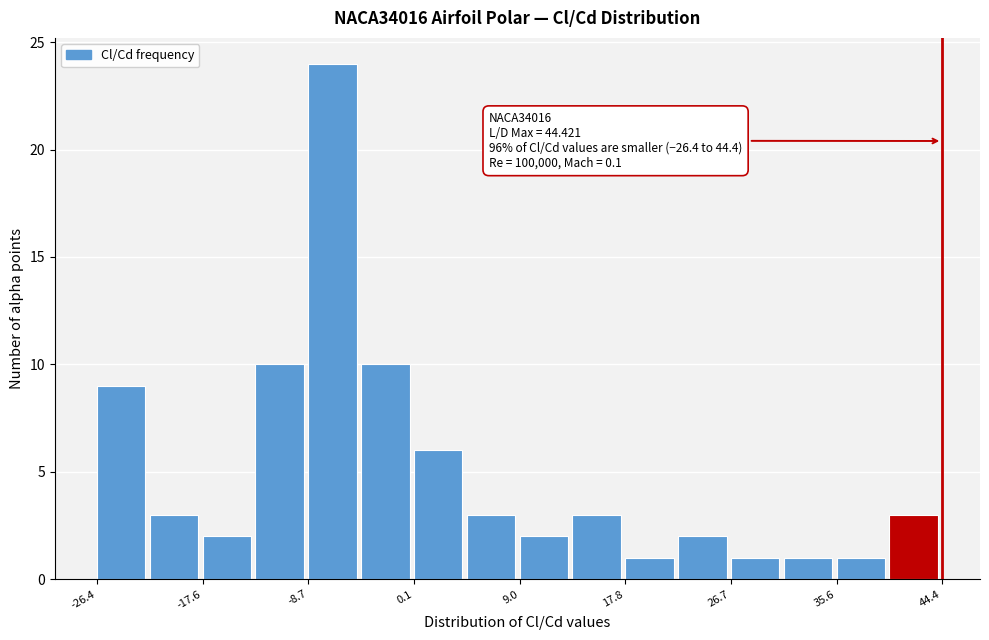

Which range on the x-axis has the tallest bar?

-9 to -4